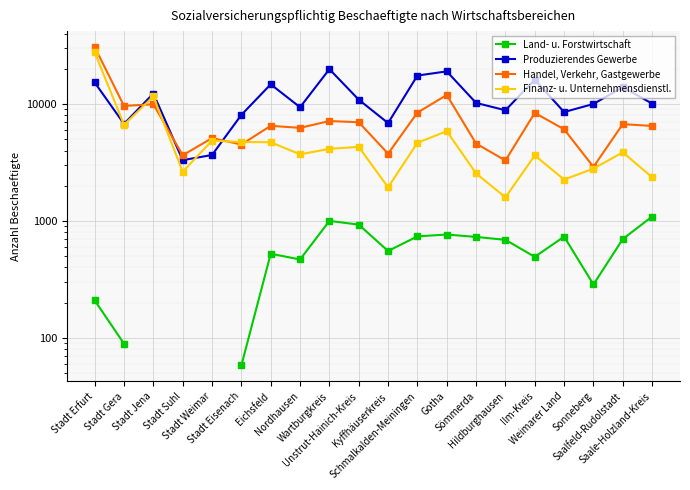

What value does the Land- u. Forstwirtschaft series have at Sömmerda?

730.0